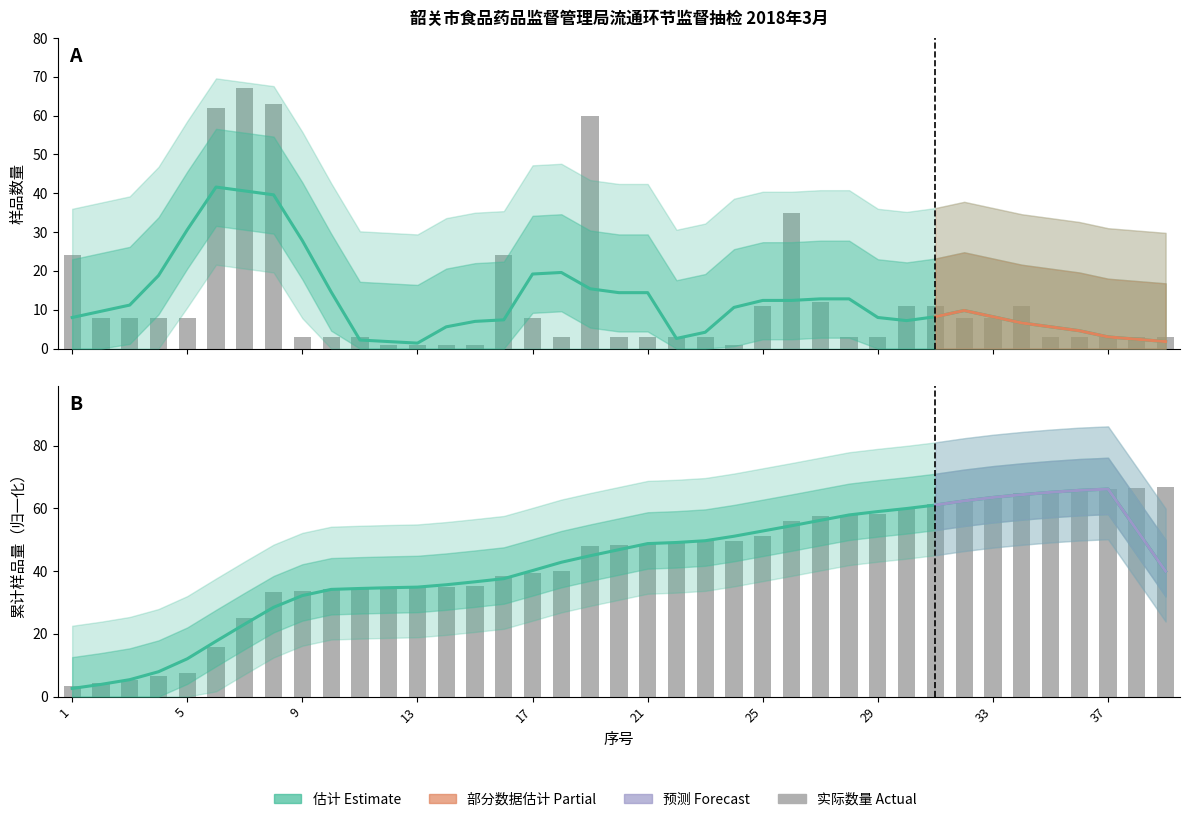

At which category does the chart reach its peak across all series?

7